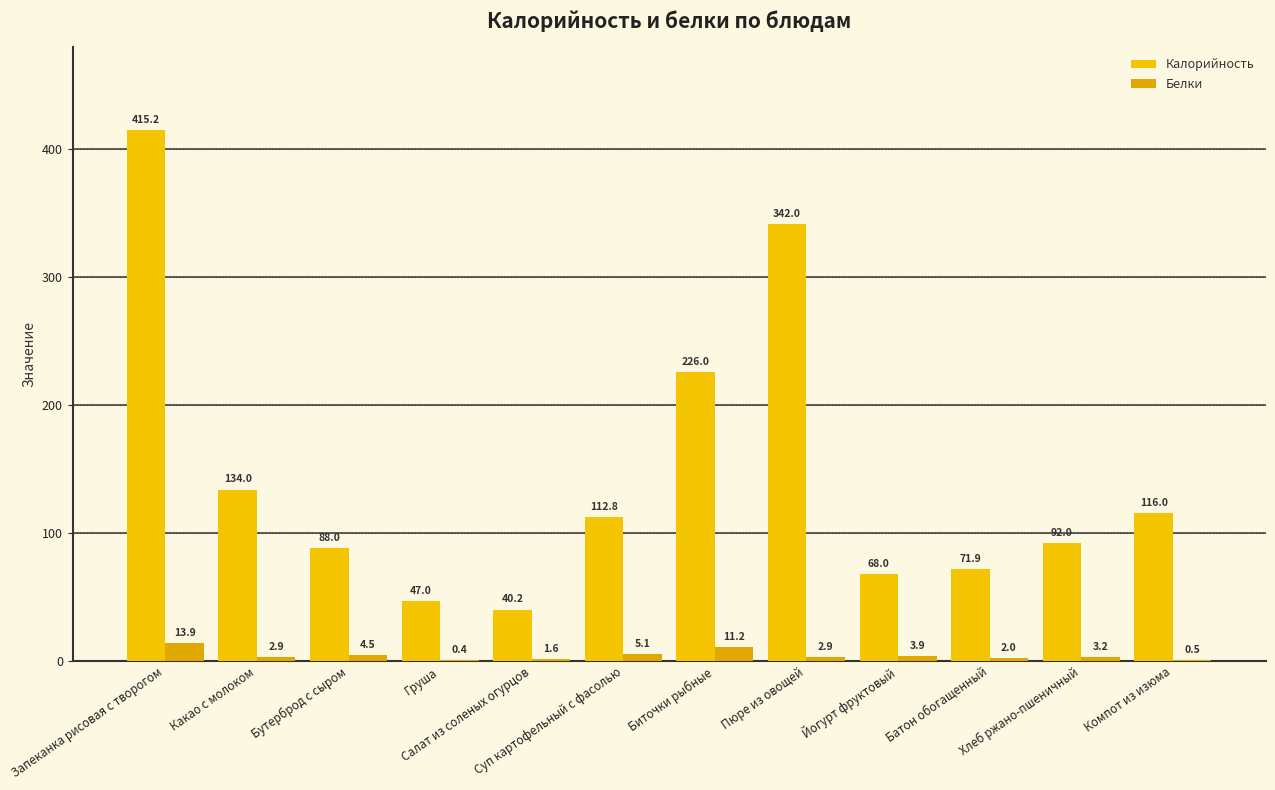

At which category is the sum across all series the highest?

Запеканка рисовая с творогом